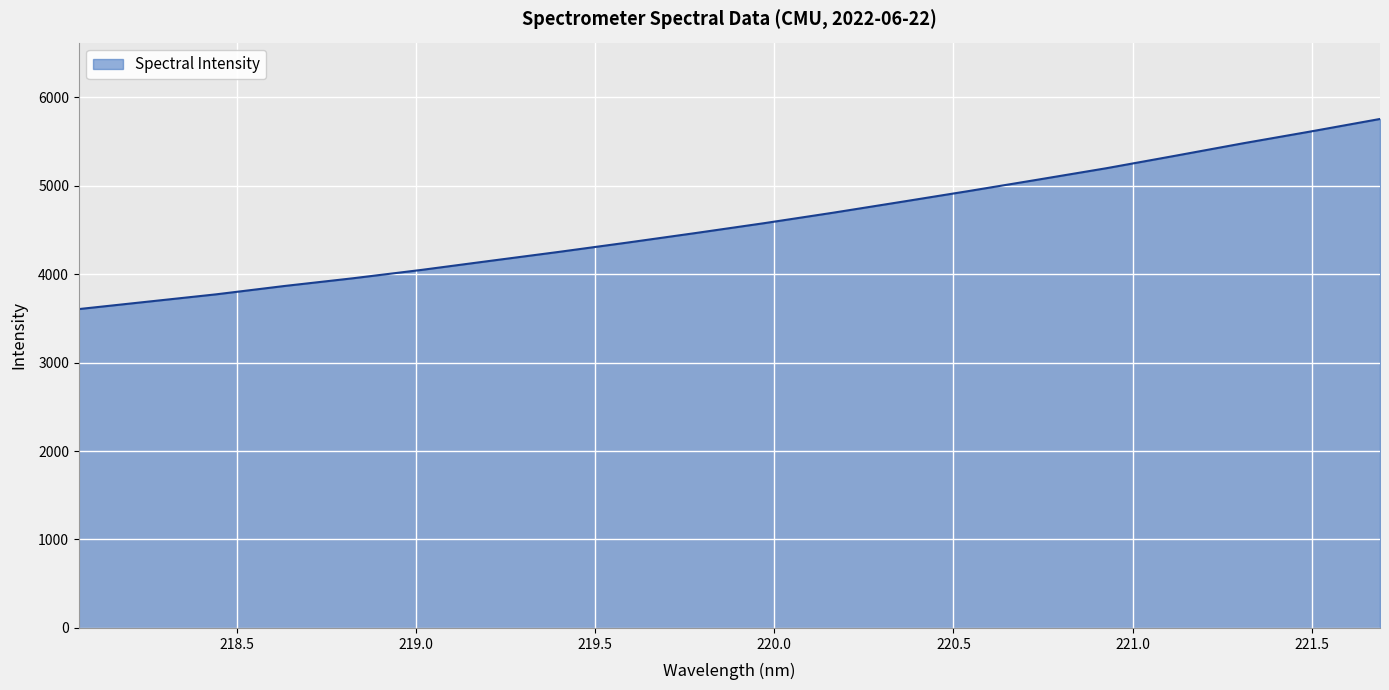

What is the maximum value shown in the chart?

5753.9